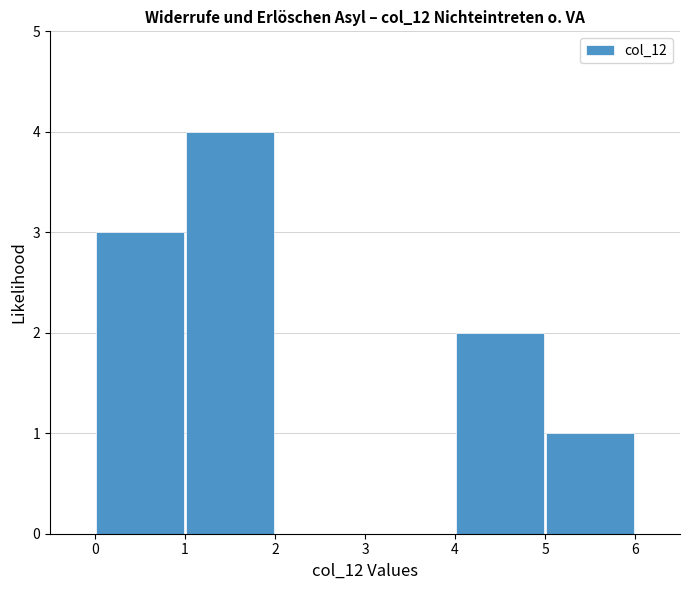

Which range on the x-axis has the tallest bar?

1 to 2